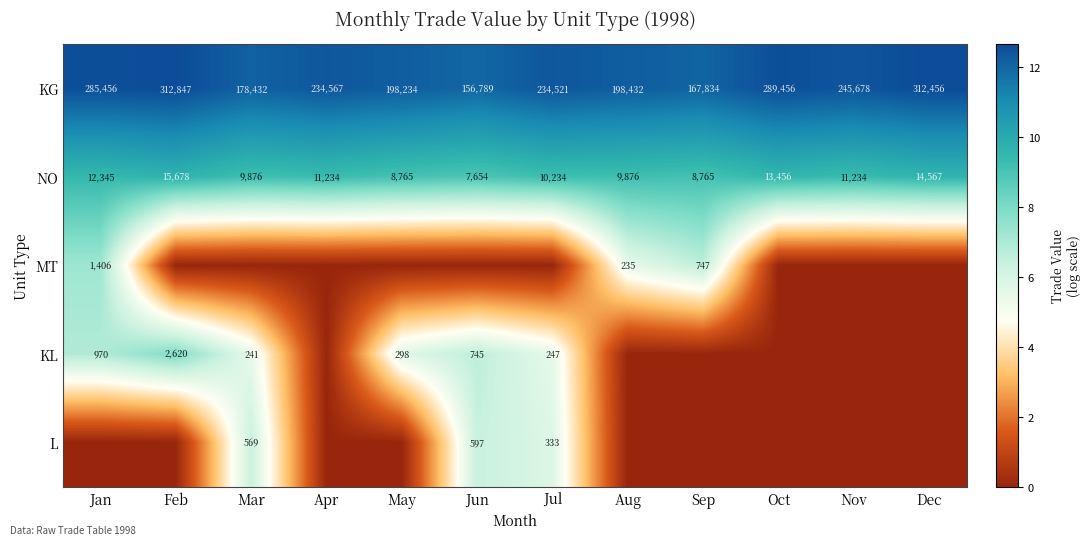

Is the value of KG at Oct greater than the value of L at Mar?

Yes